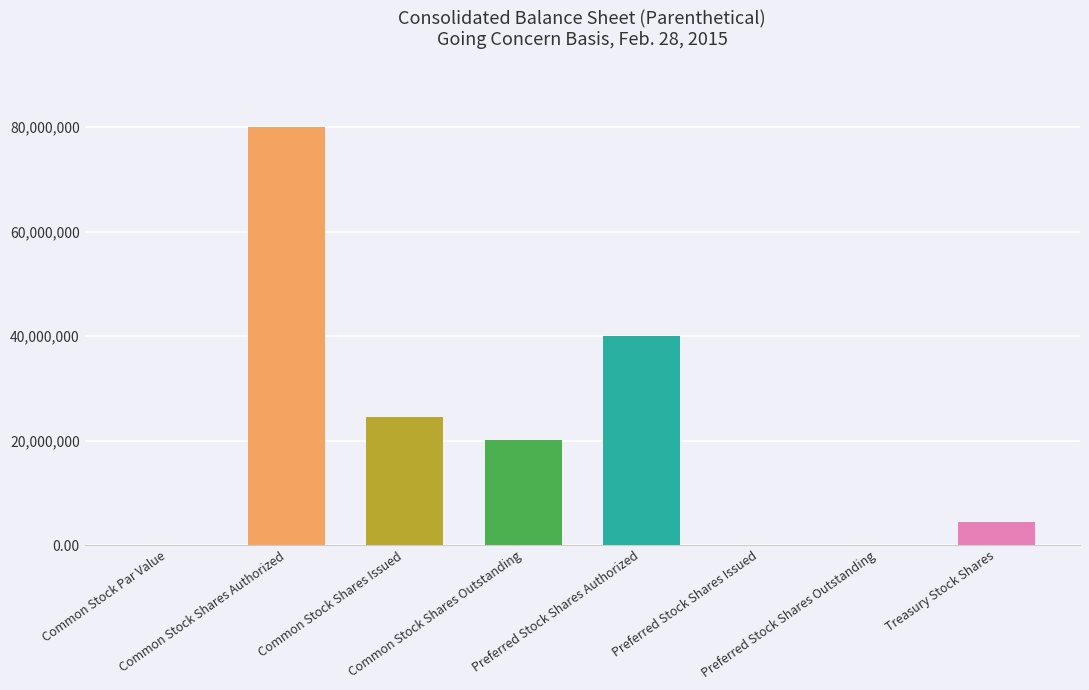

What is the sum of all values?

168946000.0